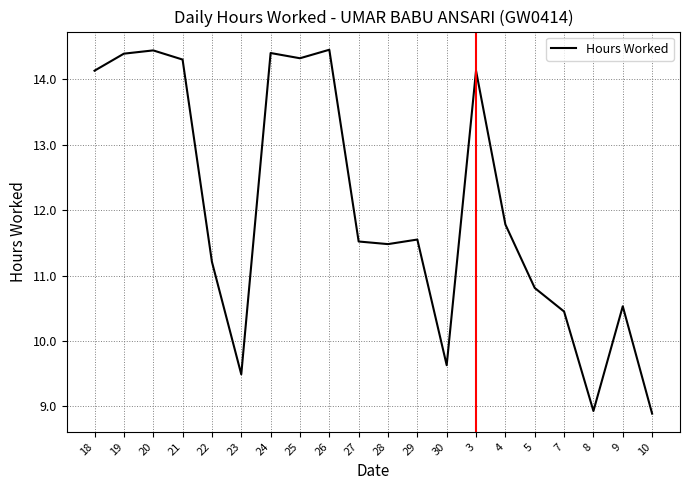

What position from the left is 7?

17